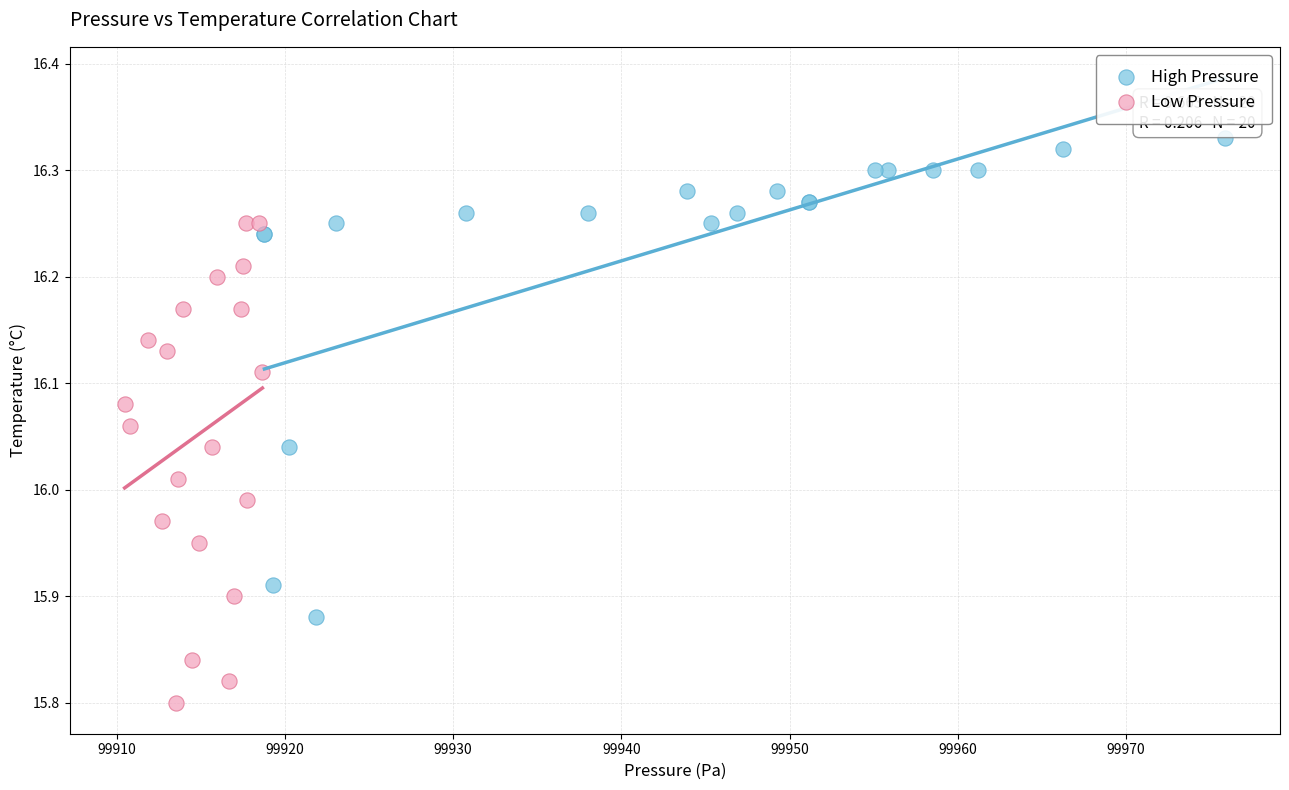

Which series reaches the minimum Y coordinate?

Low Pressure